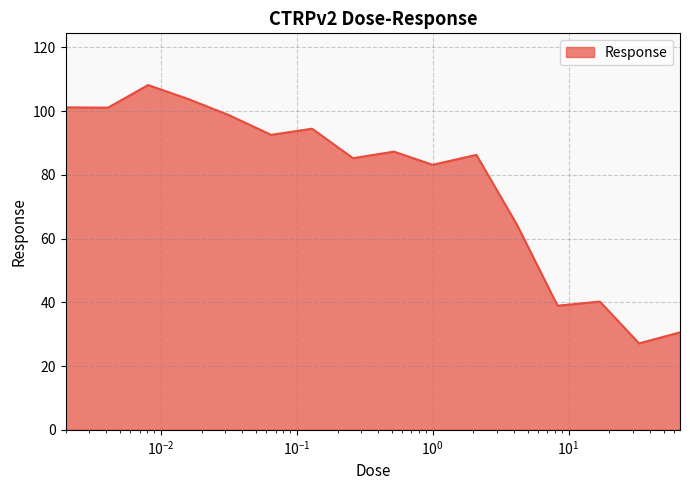

What is the smallest value displayed?

27.1